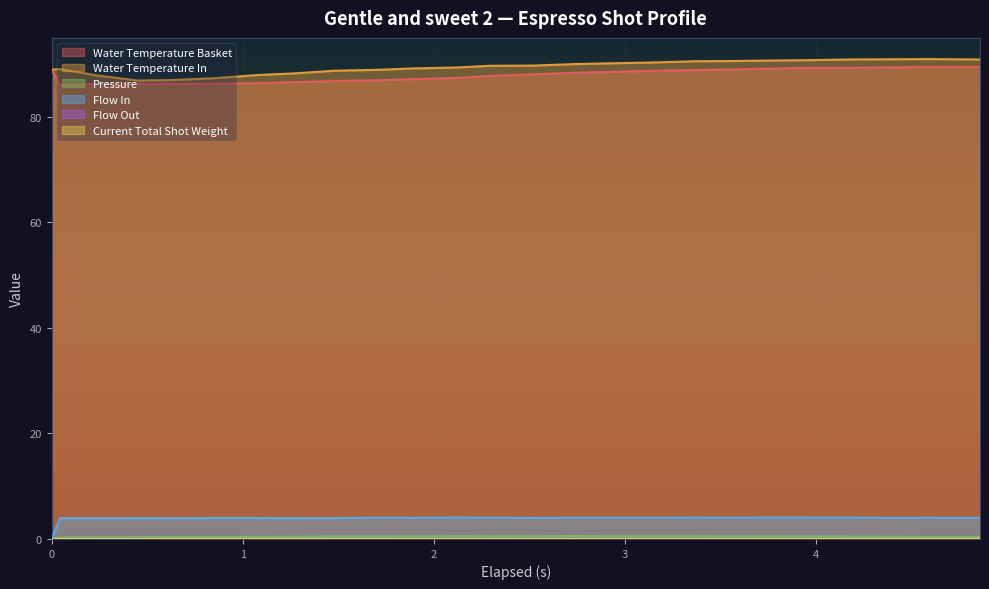

Rank the series by their maximum value, from highest to lowest.

water_temperature_in, water_temperature_basket, flow_in, pressure